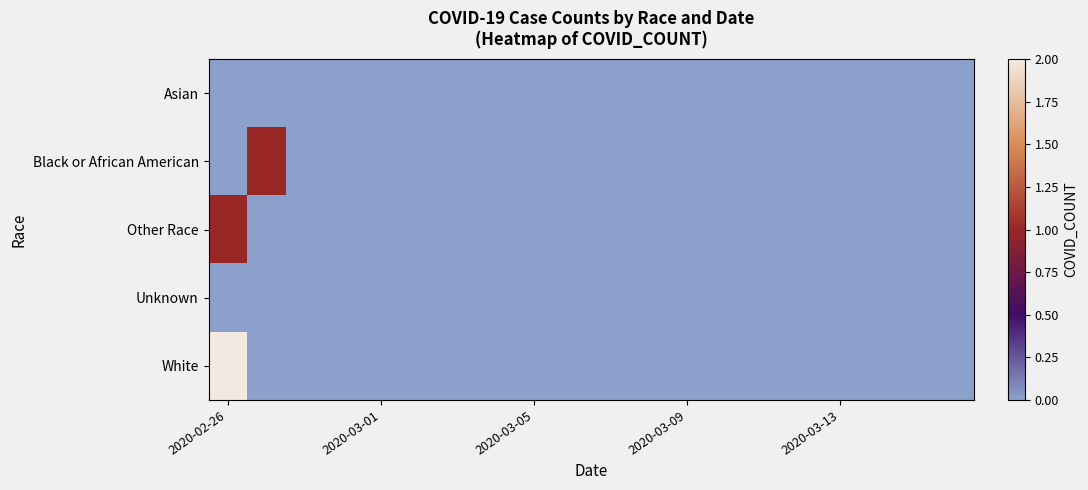

Reading left to right, transcribe all the data shown in this chart.

Asian: 0	0	0	0	0	0	0	0	0	0	0	0	0	0	0	0	0	0	0	0
Black or African American: 0	1	0	0	0	0	0	0	0	0	0	0	0	0	0	0	0	0	0	0
Other Race: 1	0	0	0	0	0	0	0	0	0	0	0	0	0	0	0	0	0	0	0
Unknown: 0	0	0	0	0	0	0	0	0	0	0	0	0	0	0	0	0	0	0	0
White: 2	0	0	0	0	0	0	0	0	0	0	0	0	0	0	0	0	0	0	0